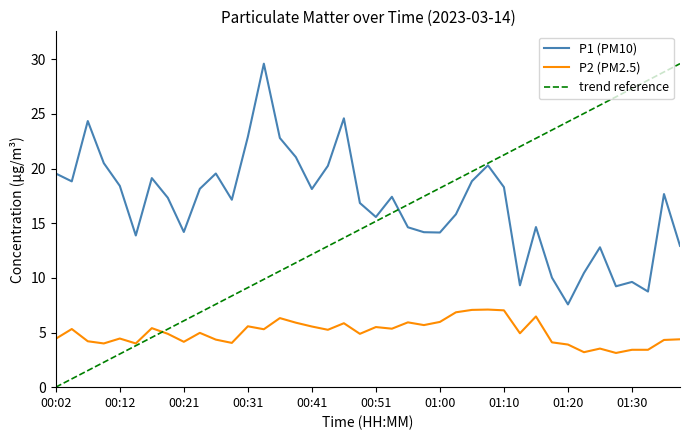

What is the lowest value of the P2 (PM2.5) series?

3.1